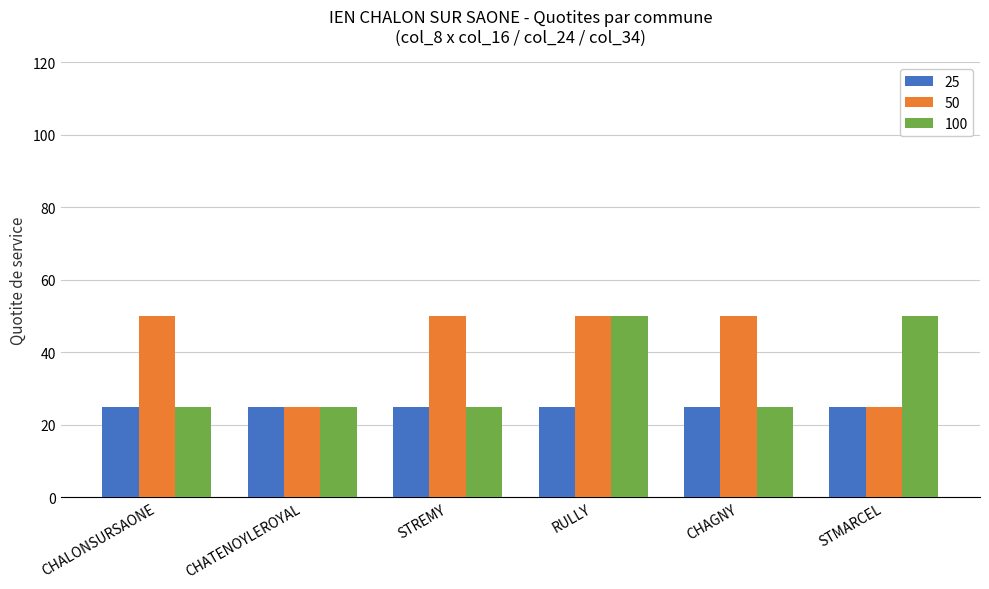

Rank the series by their average value, from lowest to highest.

25, 100, 50